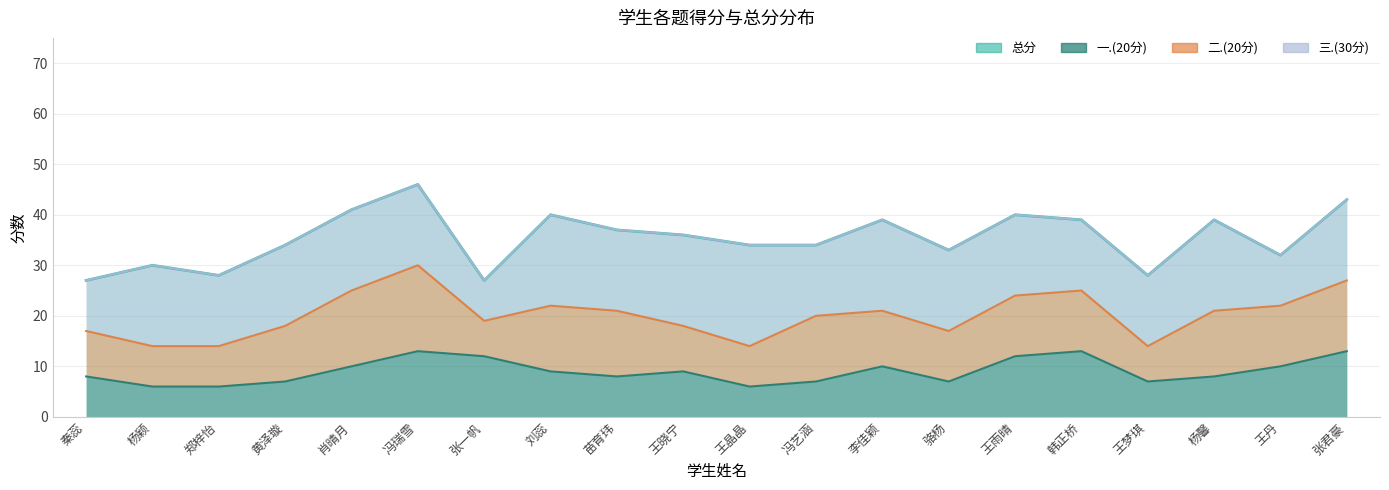

What is the total value across all series at 冯瑞雪?

59